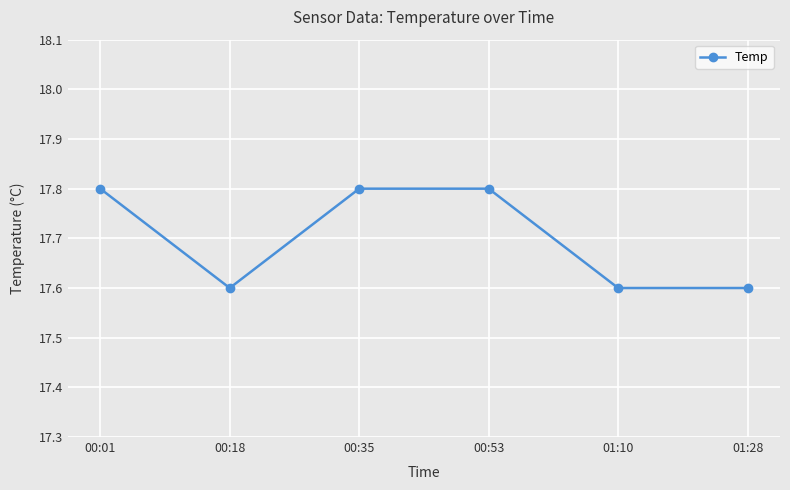

How many series are shown in this chart?

1